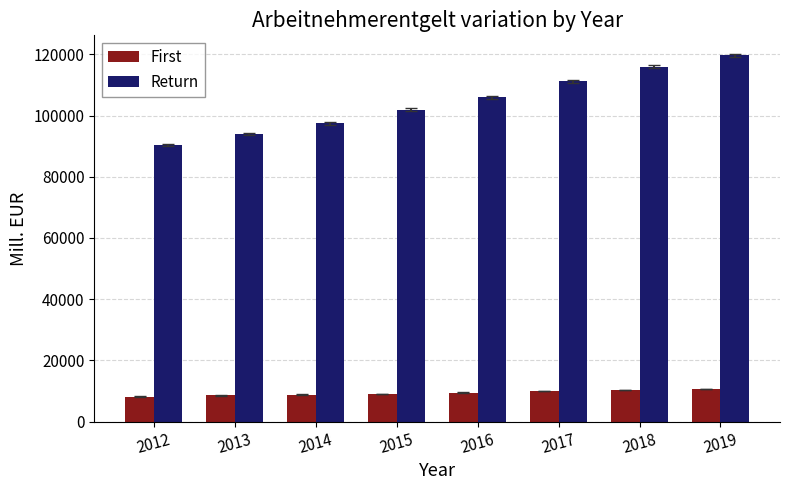

Rank the series at 2014 from lowest to highest value.

First, Return